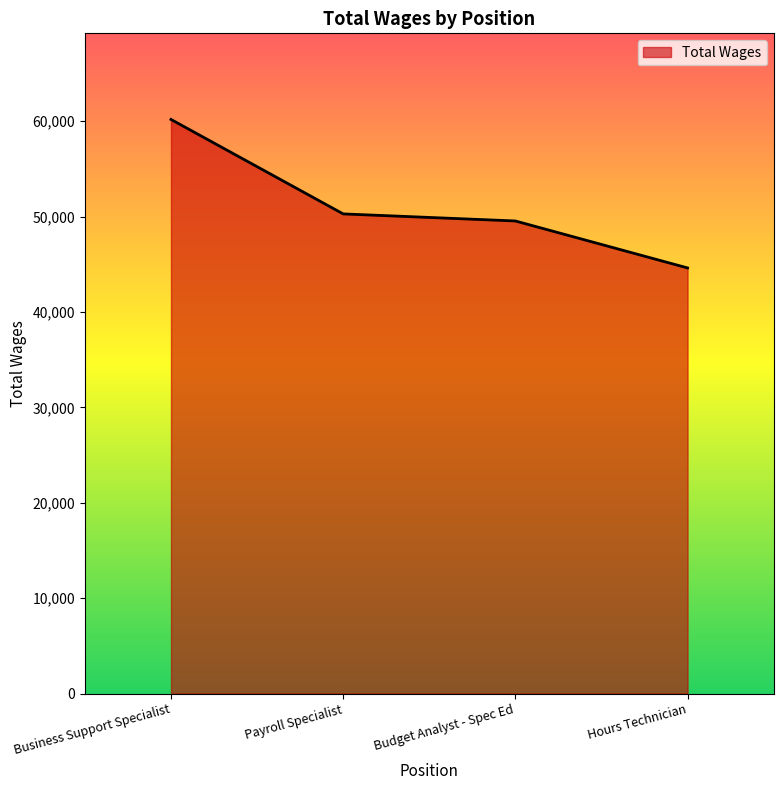

How many categories are shown in the chart?

4